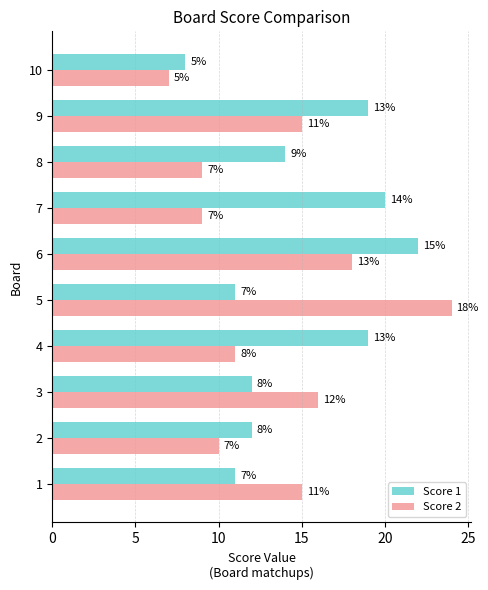

Which series has the largest total across all categories?

Score 1